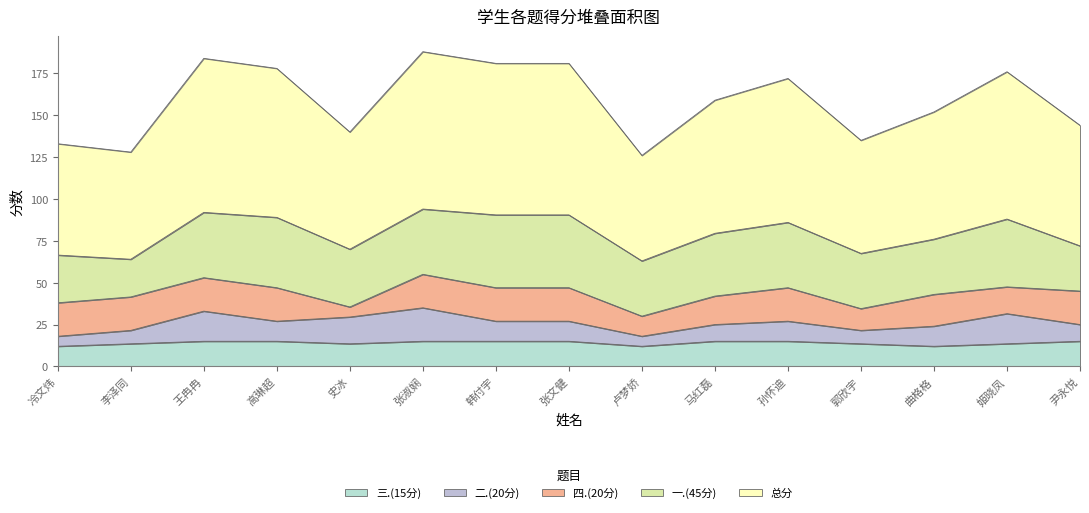

In 一.(45分), how many points are higher than both neighbors (excluding endpoints)?

3